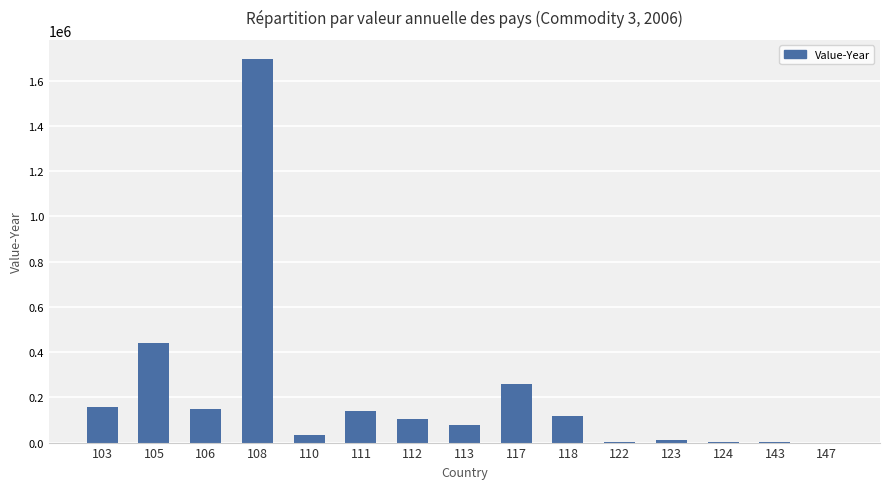

Which has a higher value, 108 or 117?

108